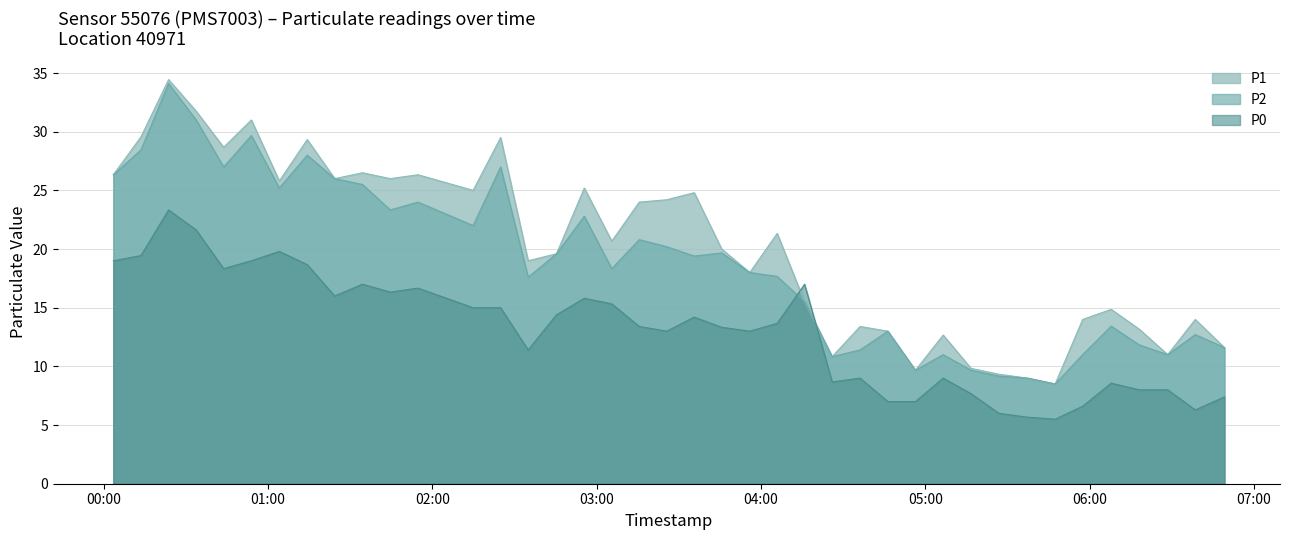

In P0, how many points are higher than both neighbors (excluding endpoints)?

10